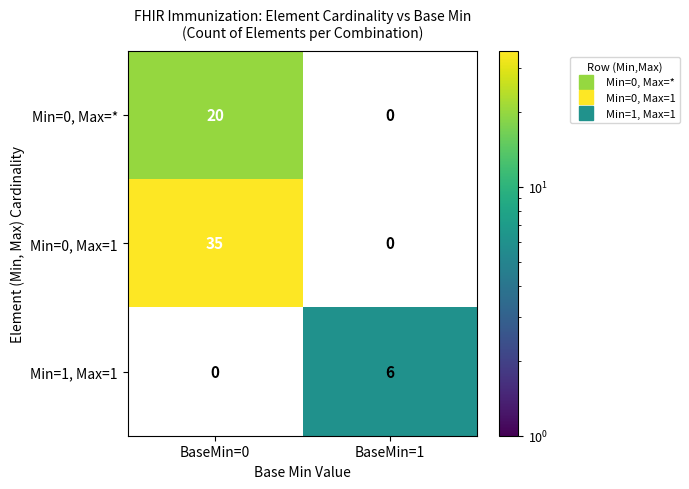

Which series has the widest spread of values?

Min=0, Max=1